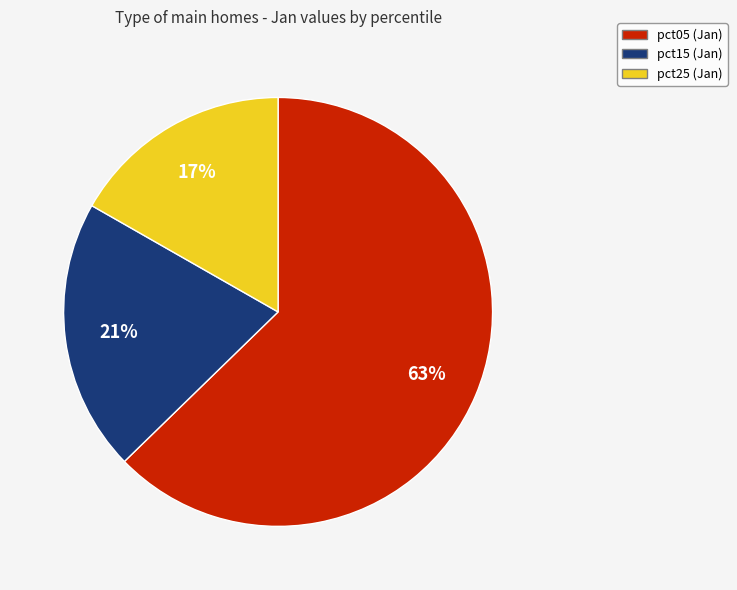

Is there any slice that represents more than half of the pie?

Yes